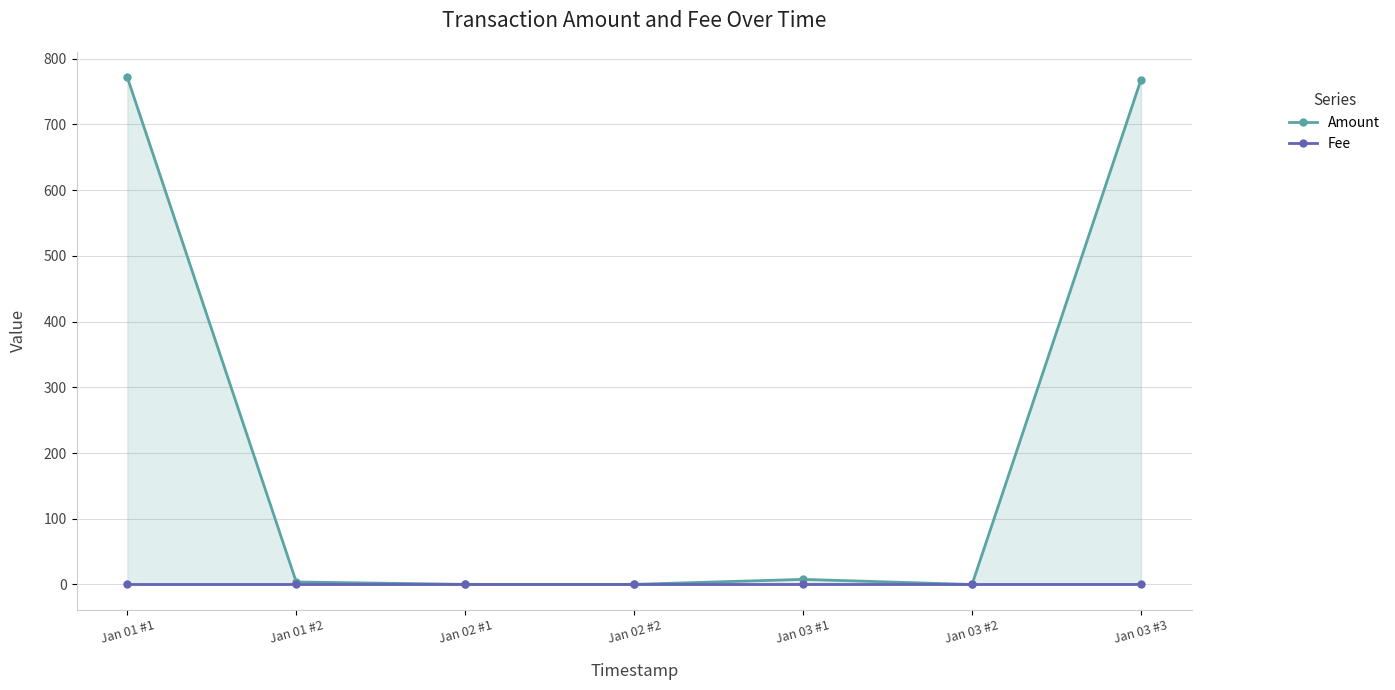

How many values in the Fee series exceed 0?

5